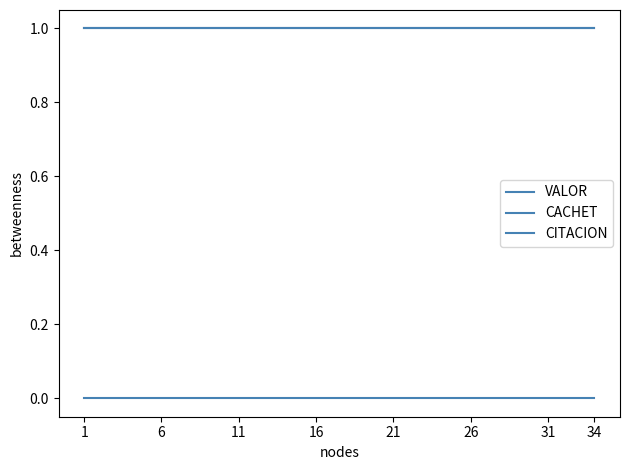

Which category has the highest value across all series?

1